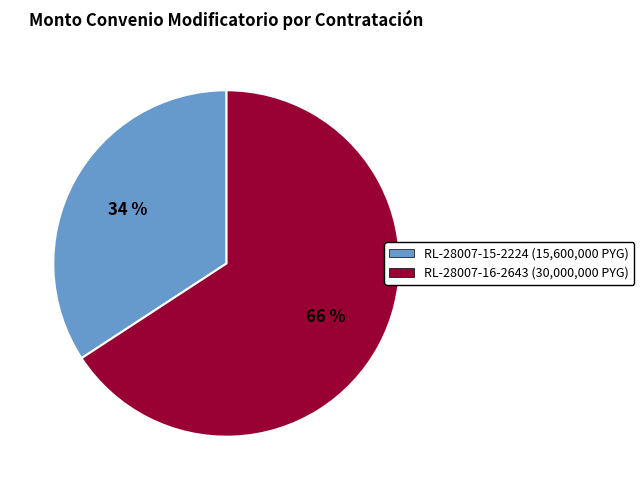

What percentage is the RL-28007-16-2643 slice, to the nearest percent?

66%